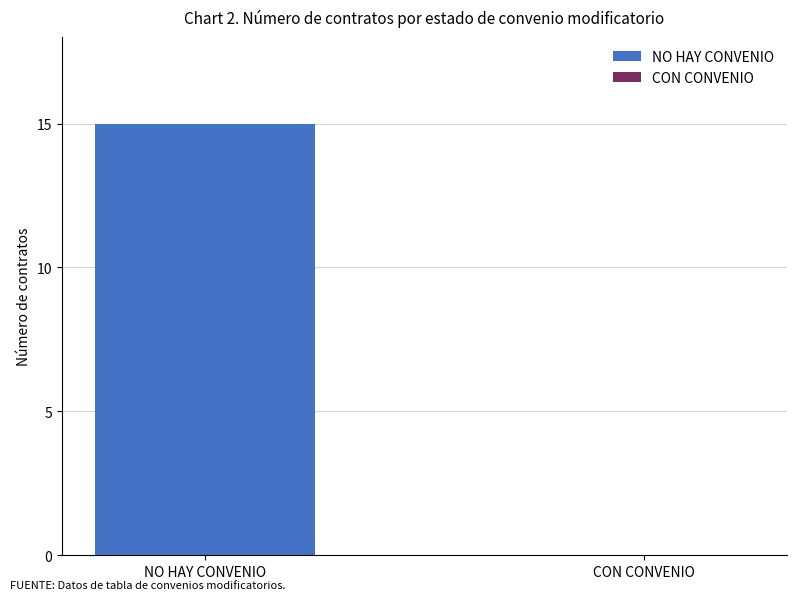

The value at 15 is 24. True or false?

False